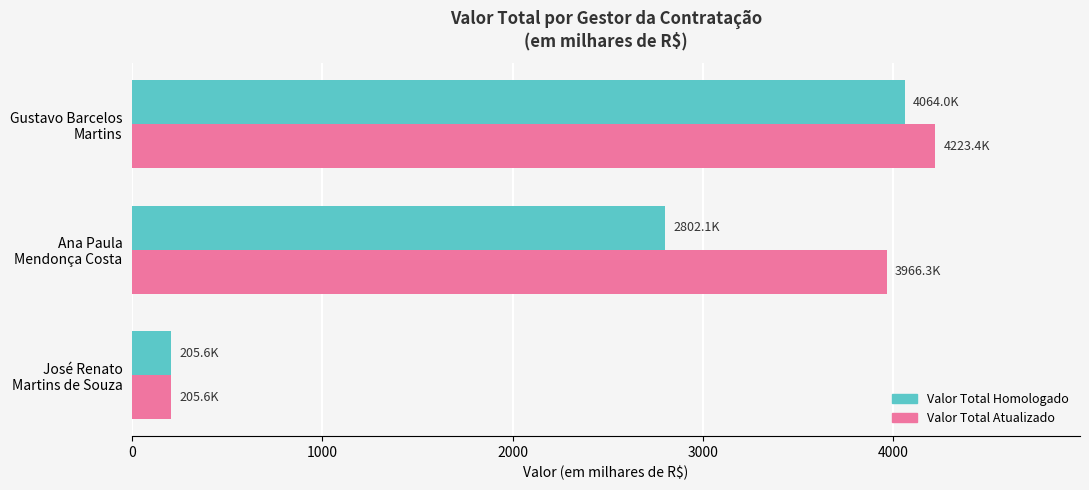

Which series has the widest spread of values?

Valor Total Atualizado